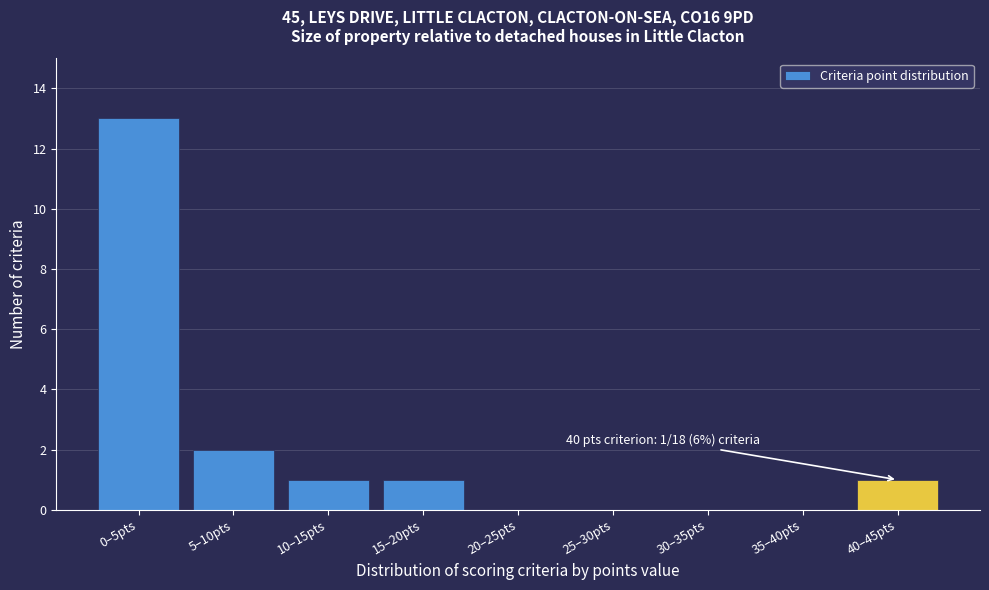

Reading left to right, what are all the values shown in this chart?

0–5pts=13	5–10pts=2	10–15pts=1	15–20pts=1	20–25pts=0	25–30pts=0	30–35pts=0	35–40pts=0	40–45pts=1